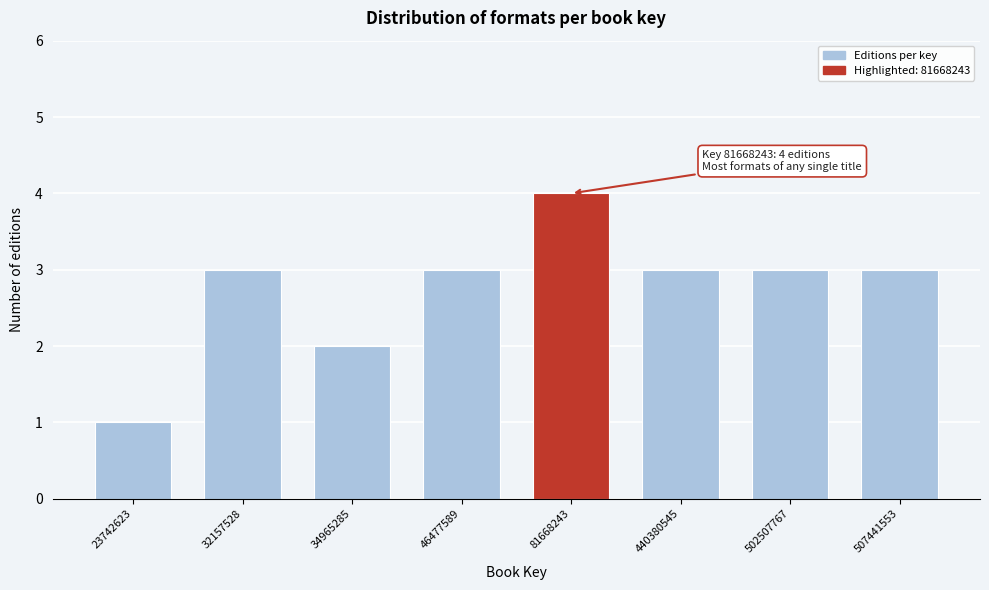

Reading right to left, list all the values displayed in this chart.

507441553=3	502507767=3	440380545=3	81668243=4	46477589=3	34965285=2	32157528=3	23742623=1